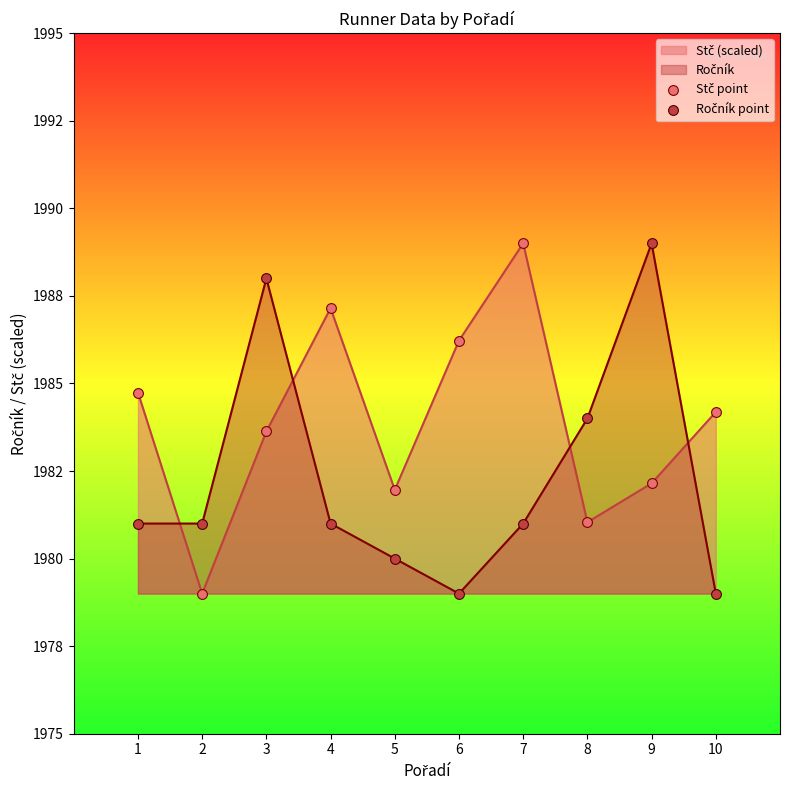

What are all the series names shown in the legend?

Stč, Ročník